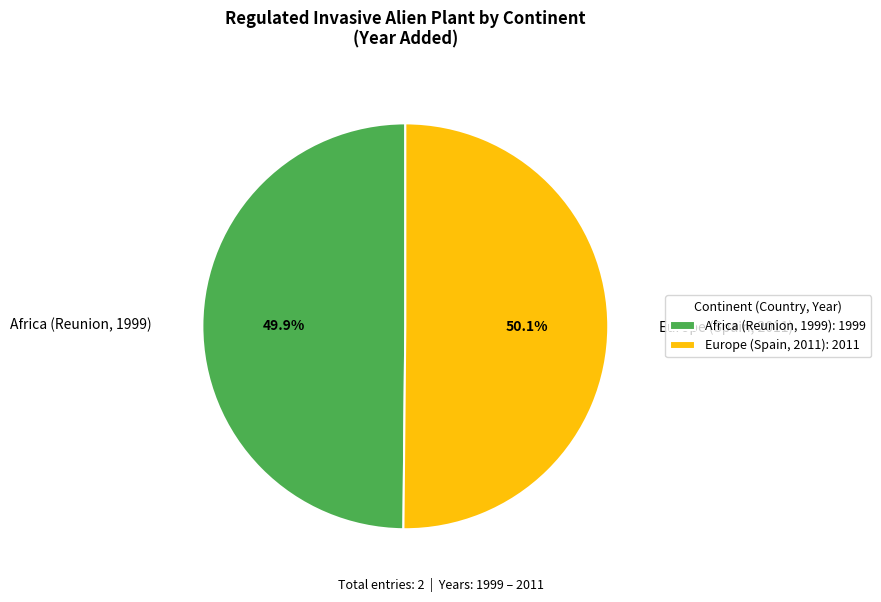

How many slices are in this pie chart?

2